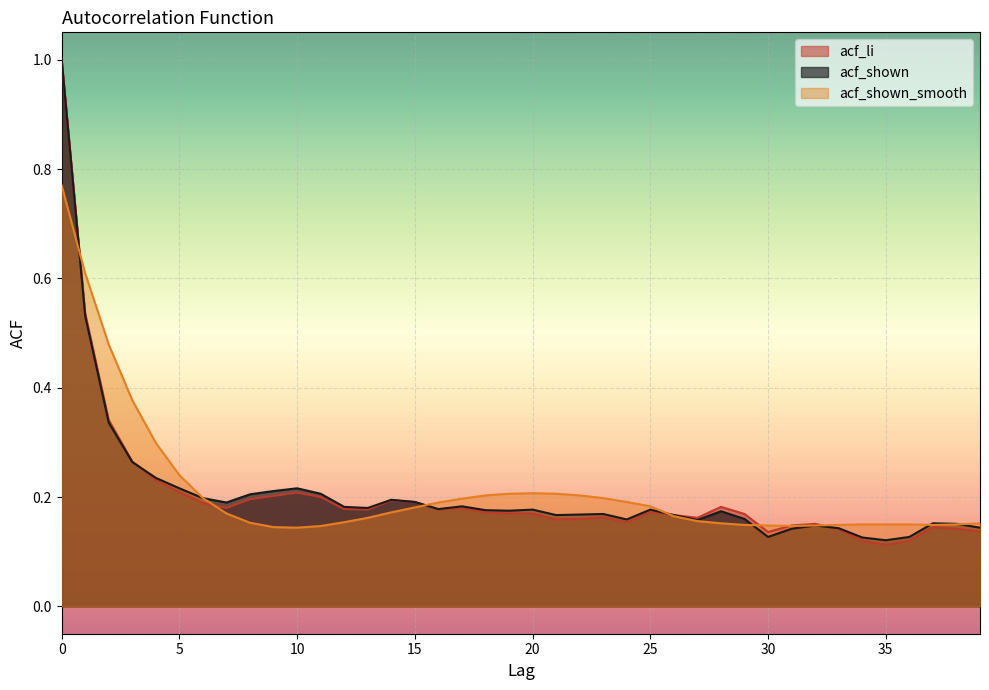

Which has a higher value, 22 or 11?

11